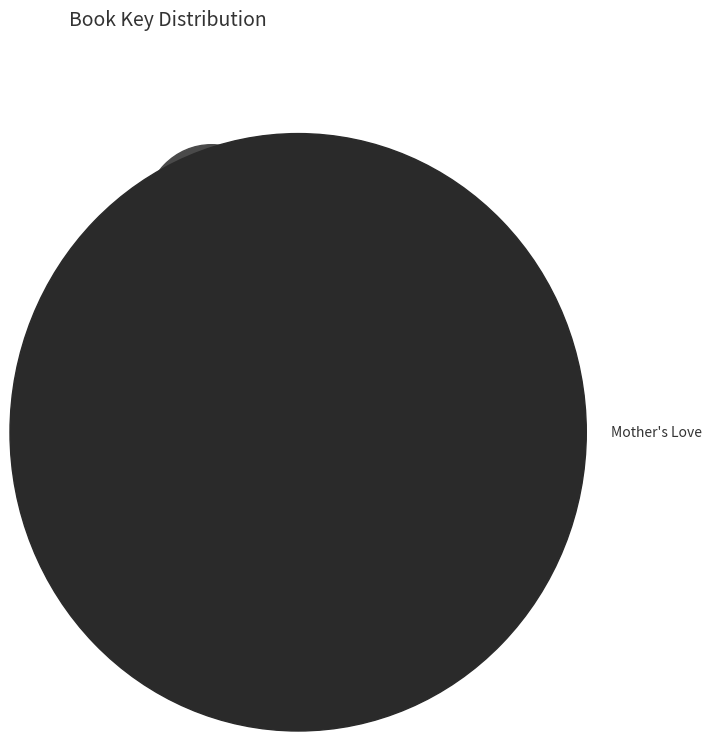

How much of the chart is everything except Little Book for Moms?

93.3%